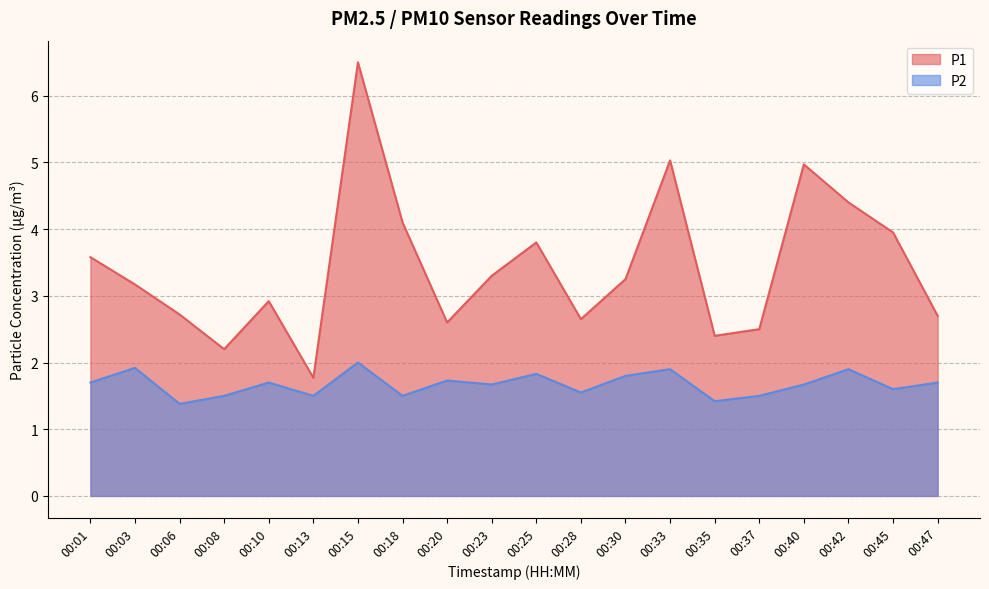

Between 00:03 and 00:18, which is larger?

00:18